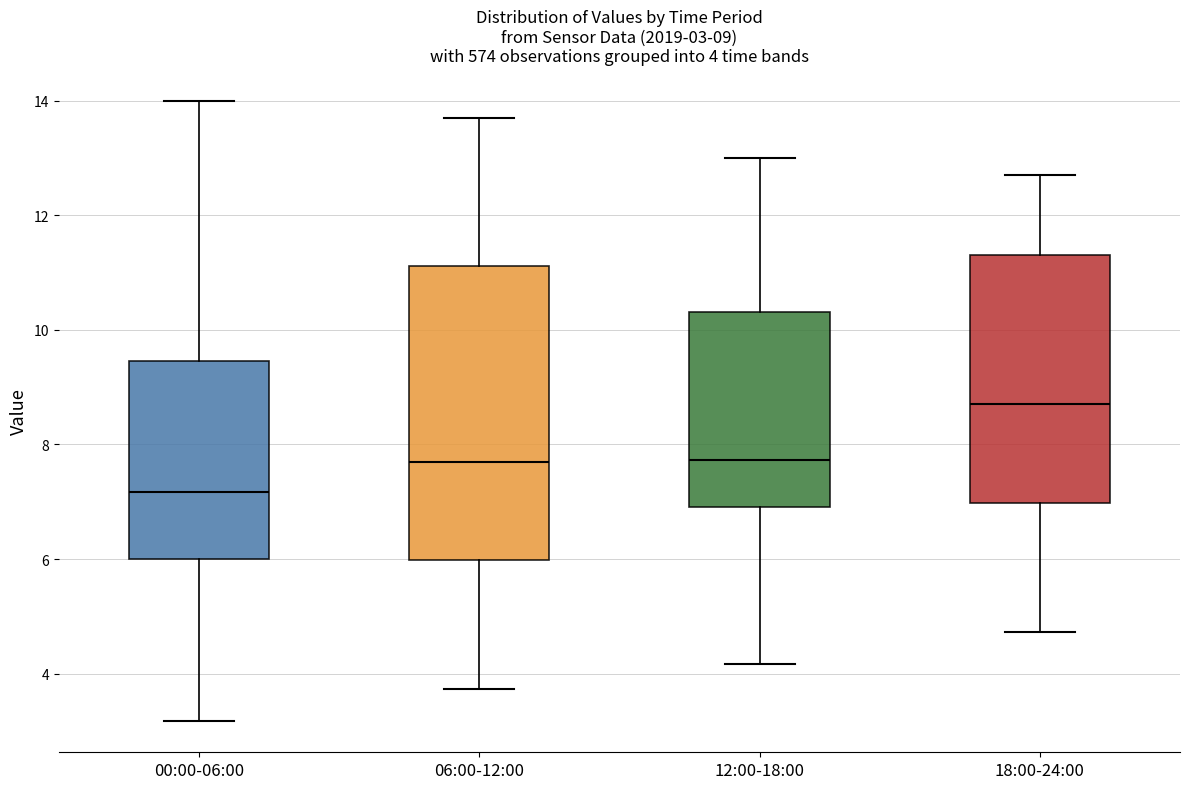

Which box's median line is the lowest?

00:00-06:00